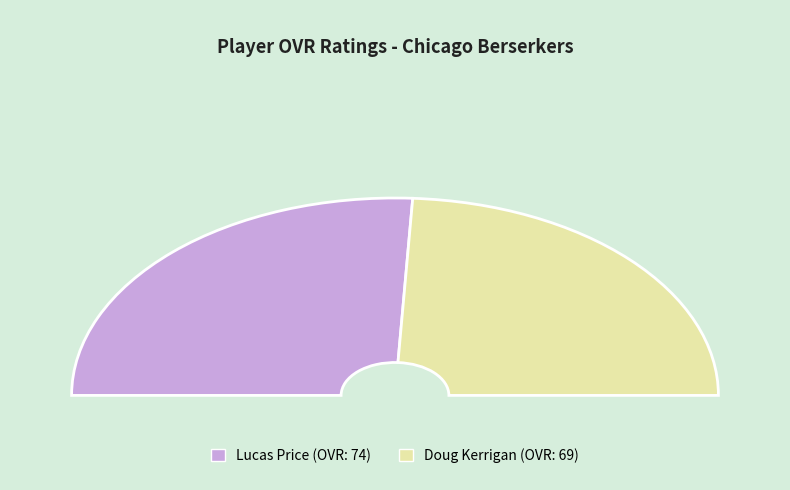

Count the number of slices in the pie.

2